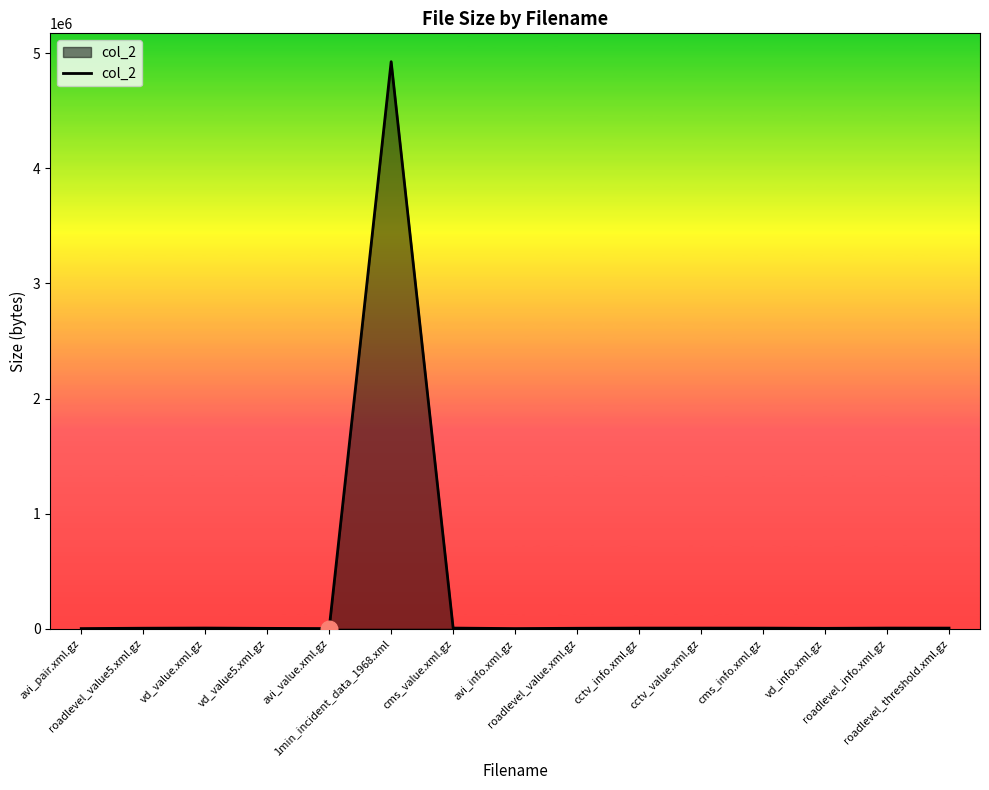

What is the maximum value shown in the chart?

4925689